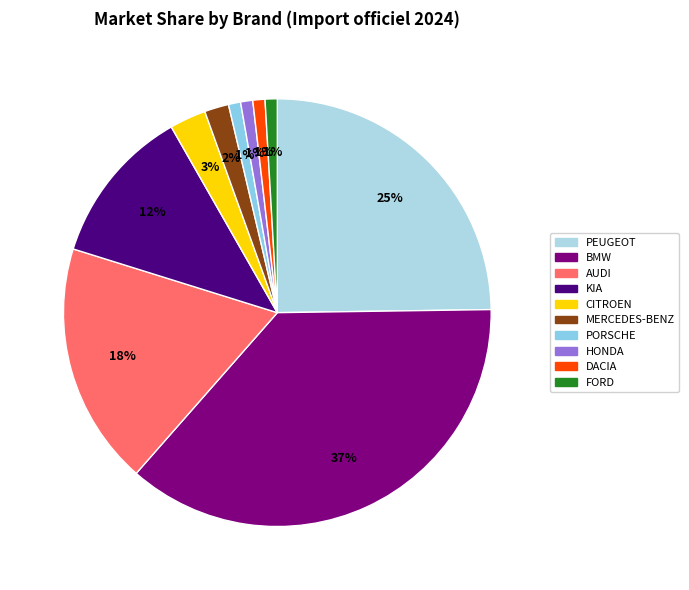

To the nearest percent, what percentage of the pie is KIA?

12%